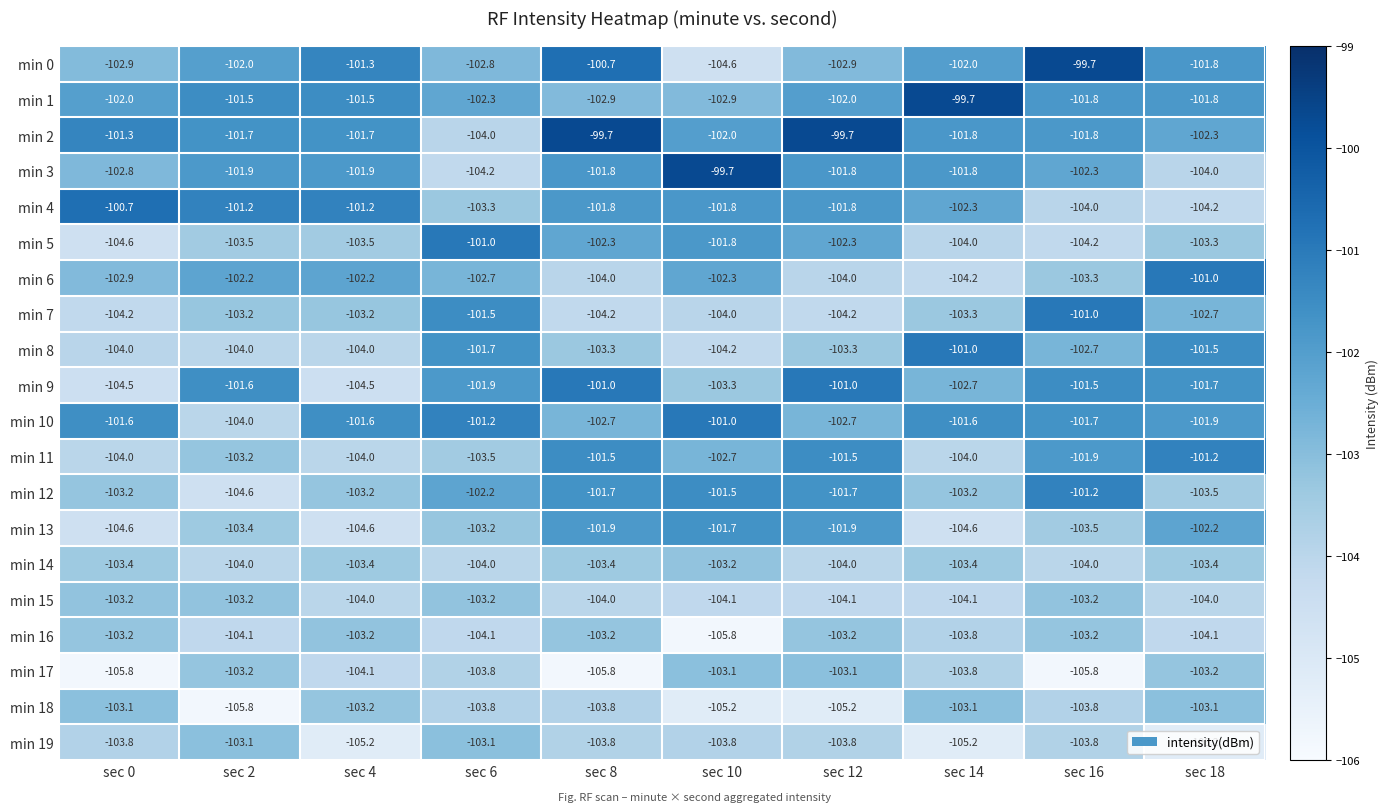

What is the lowest value of the min 0 series?

-104.6